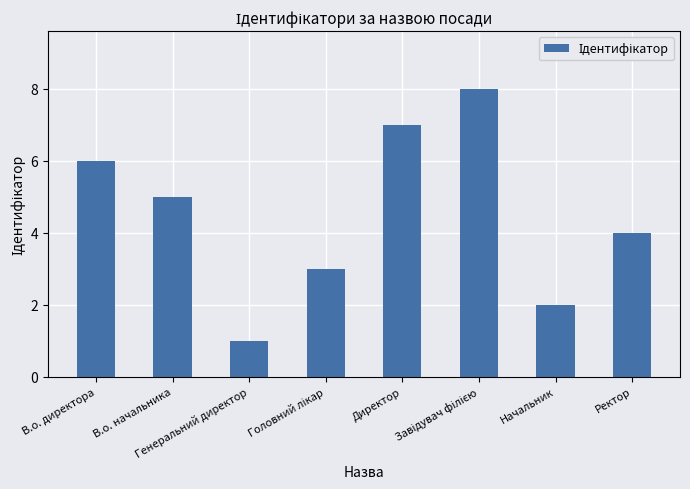

What position from the right is В.о. директора?

8